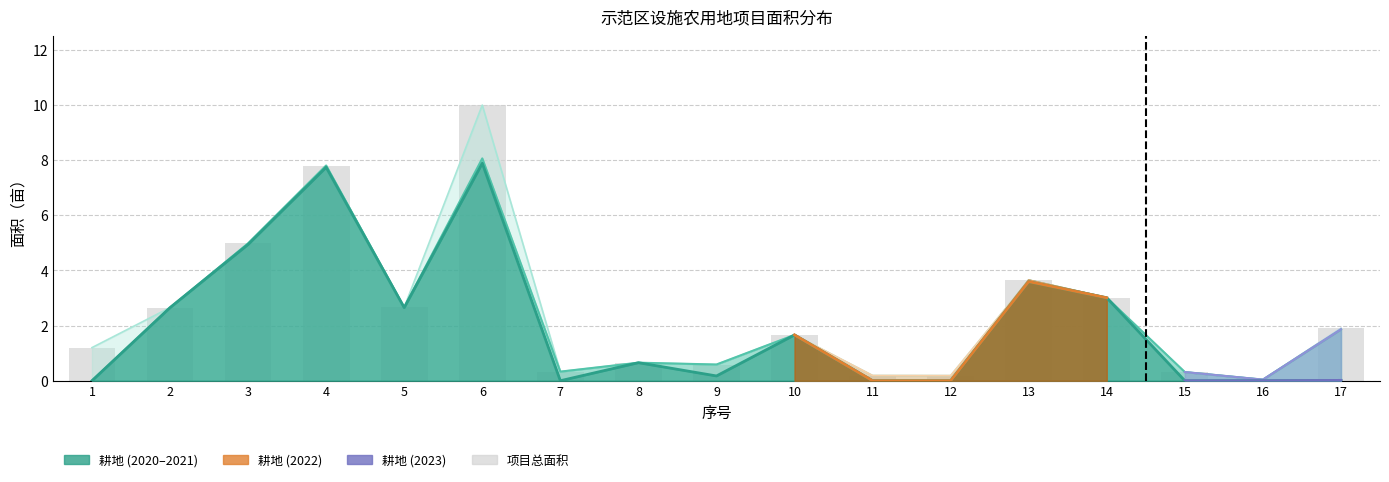

At how many categories does at least one series exceed 7?

2